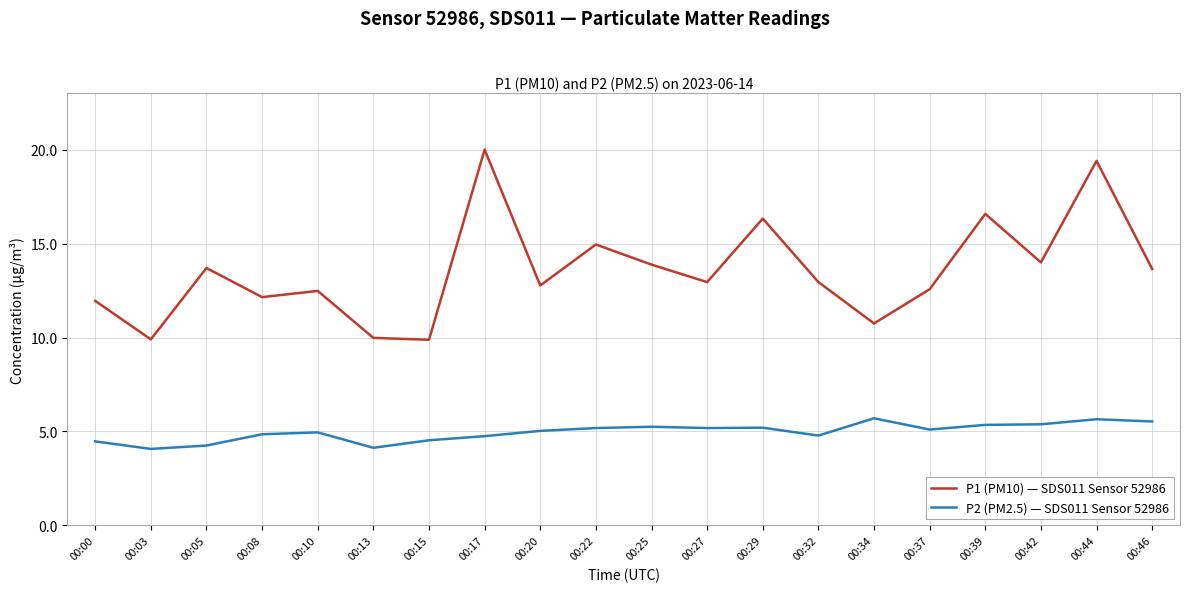

Rank the series at 00:25 from highest to lowest value.

P1 (PM10) — SDS011 Sensor 52986, P2 (PM2.5) — SDS011 Sensor 52986